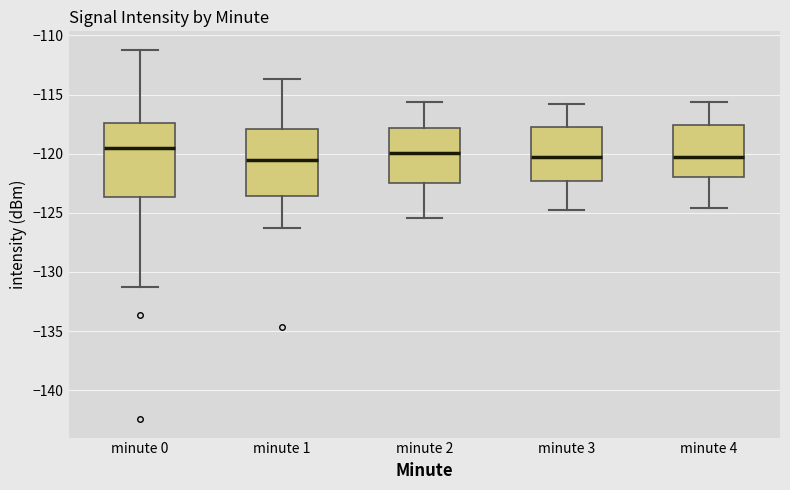

Where is the lower edge of the box for minute 3 on the y-axis? The values are not printed on the chart, so give them approximately, as read against the axis.

-122.5